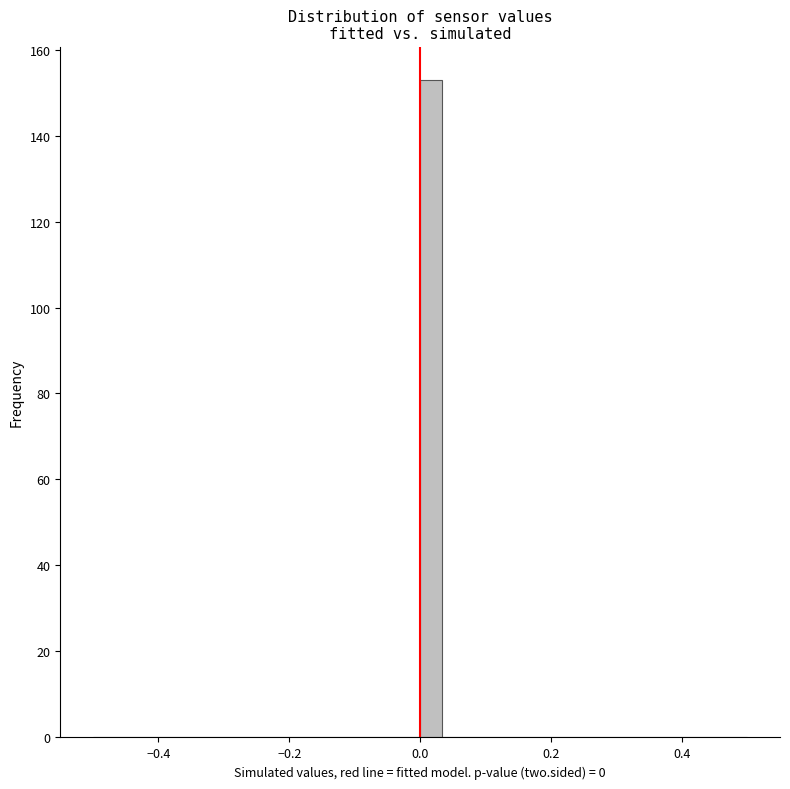

Read against the x-axis, roughly where is the centre of the tallest bar?

0.02